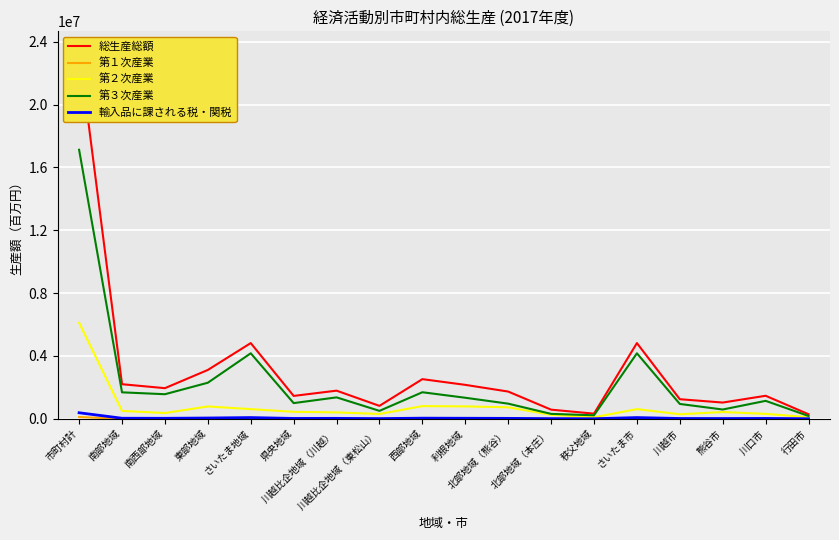

Is it true that 第１次産業 equals 5223 at 川越比企地域（川越）?

False